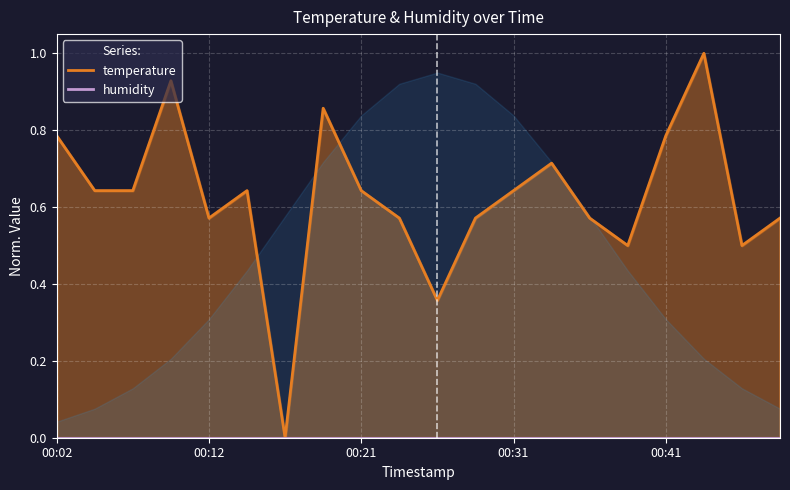

Reading left to right, extract all data points from this chart.

0.8	0.6	0.6	0.9	0.6	0.6	0.0	0.9	0.6	0.6	0.4	0.6	0.6	0.7	0.6	0.5	0.8	1.0	0.5	0.6